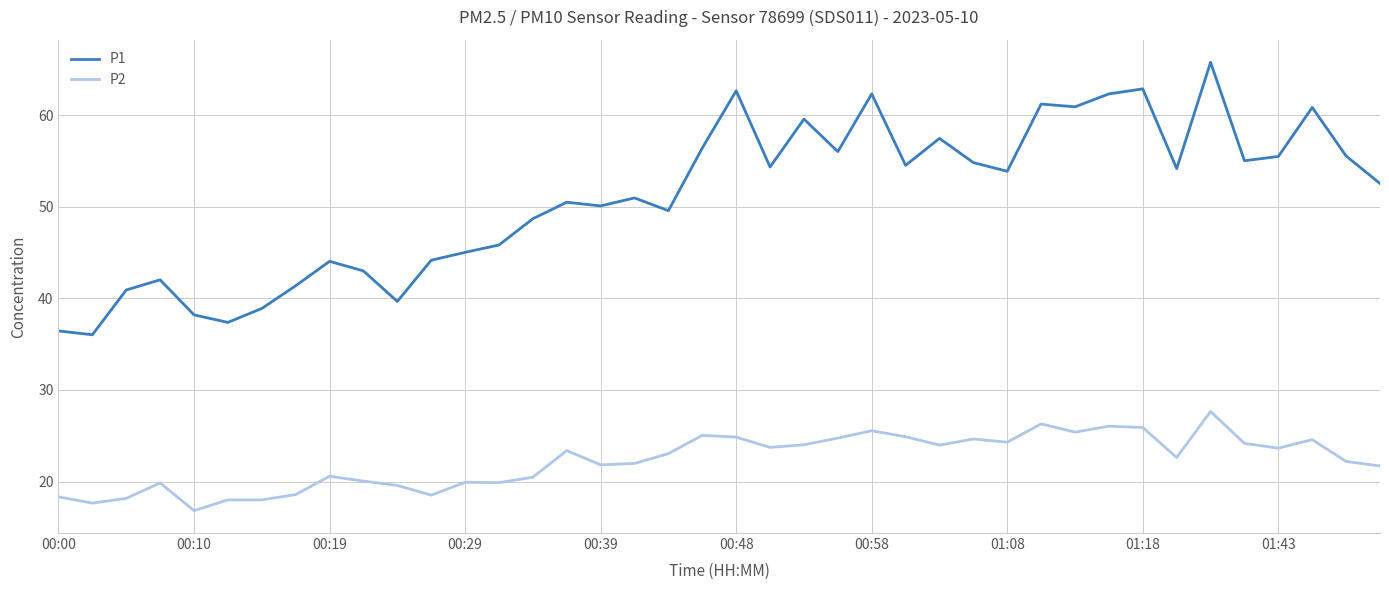

List the series in order of their overall mean, lowest first.

P2, P1